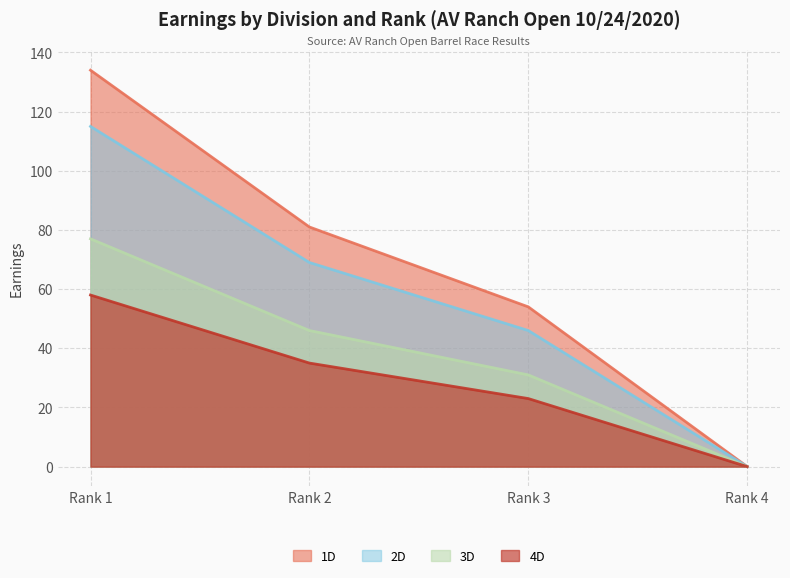

Between Rank 1 and Rank 2, which series saw the biggest shift?

1D